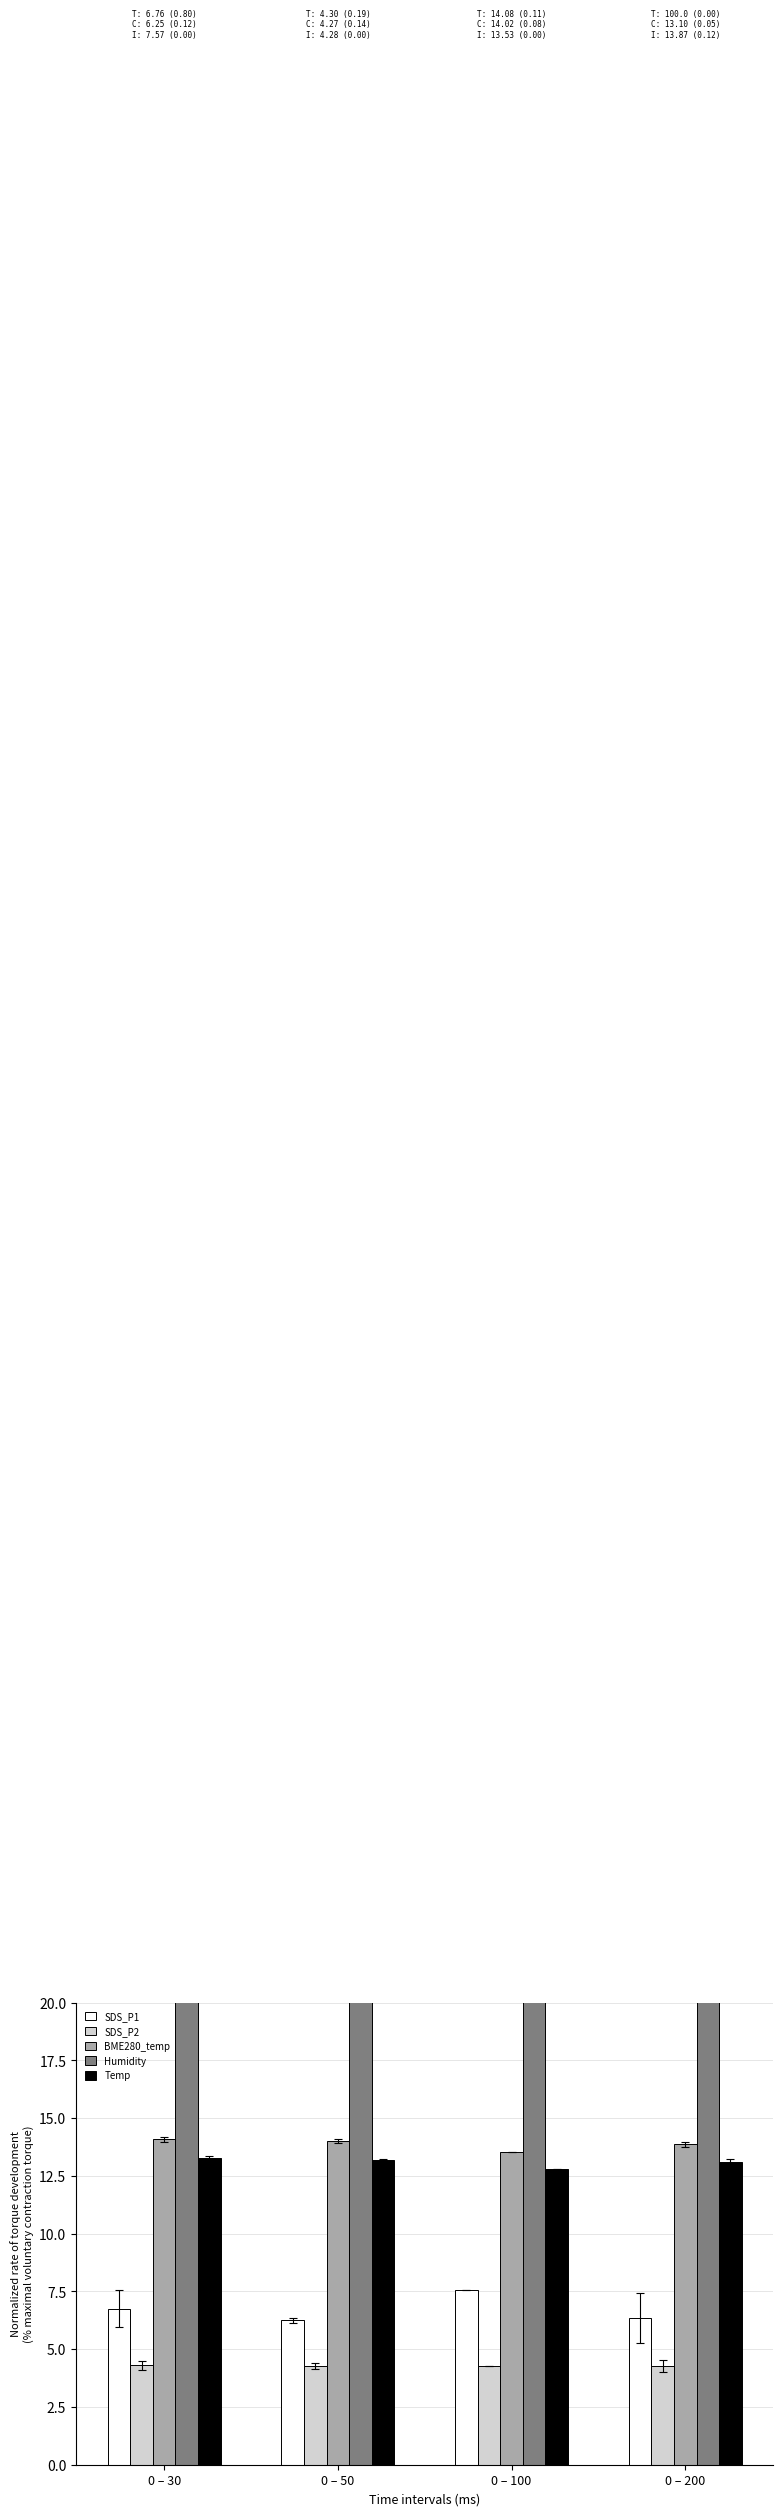

Read the Temp value at 0 – 30.

13.3